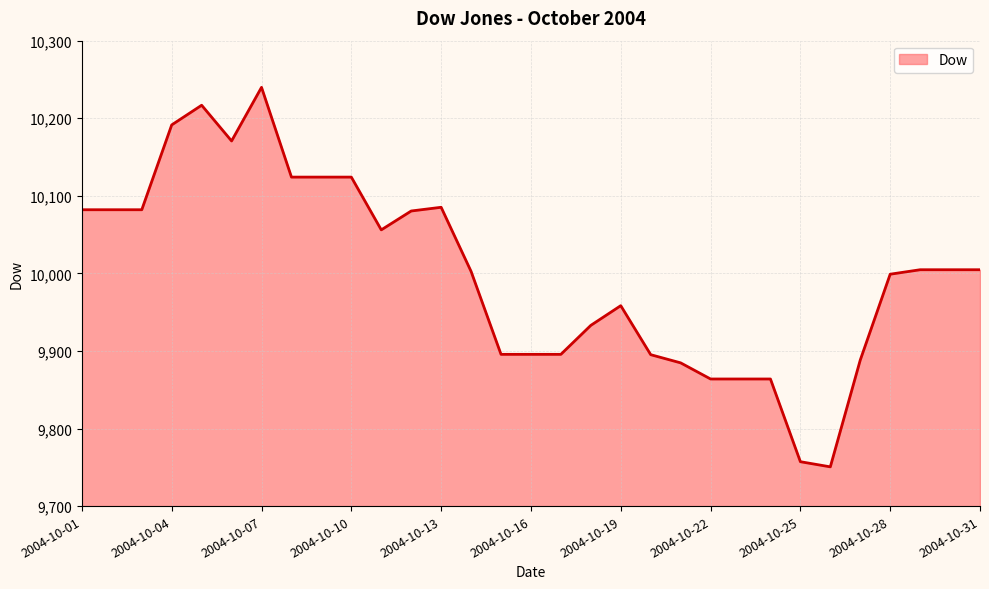

What is the greatest value displayed?

10239.8